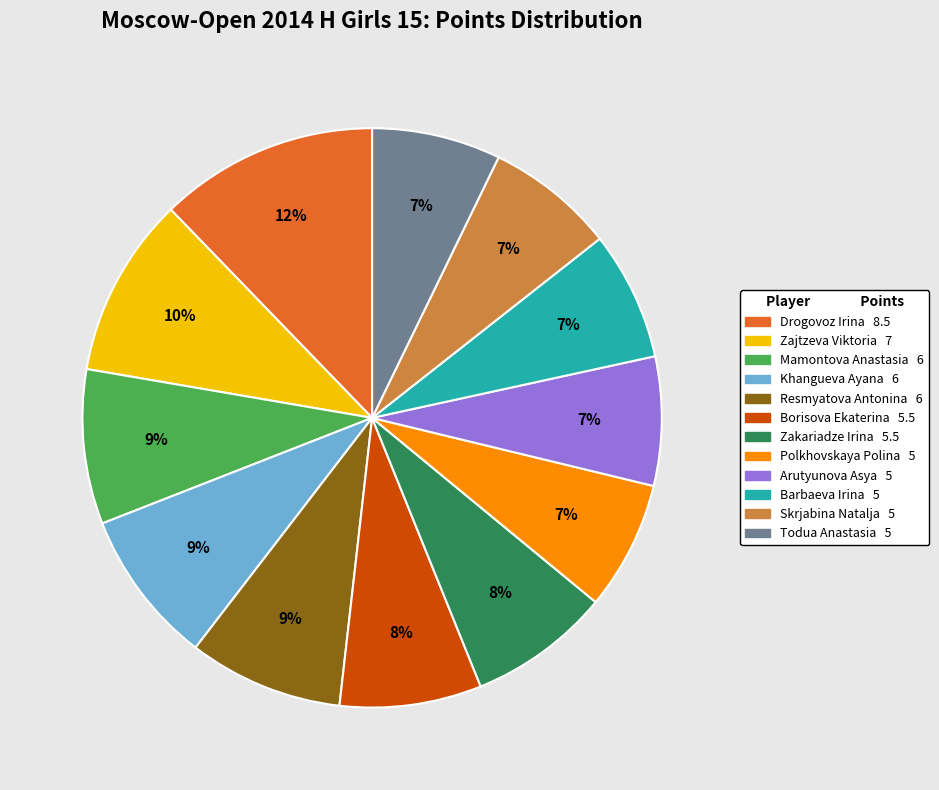

To the nearest percent, what portion does Zajtzeva Viktoria represent?

10%